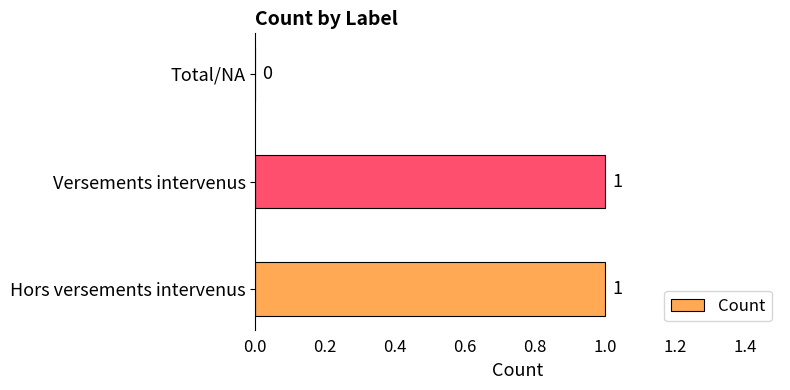

Between Versements intervenus and Total/NA, which is larger?

Versements intervenus